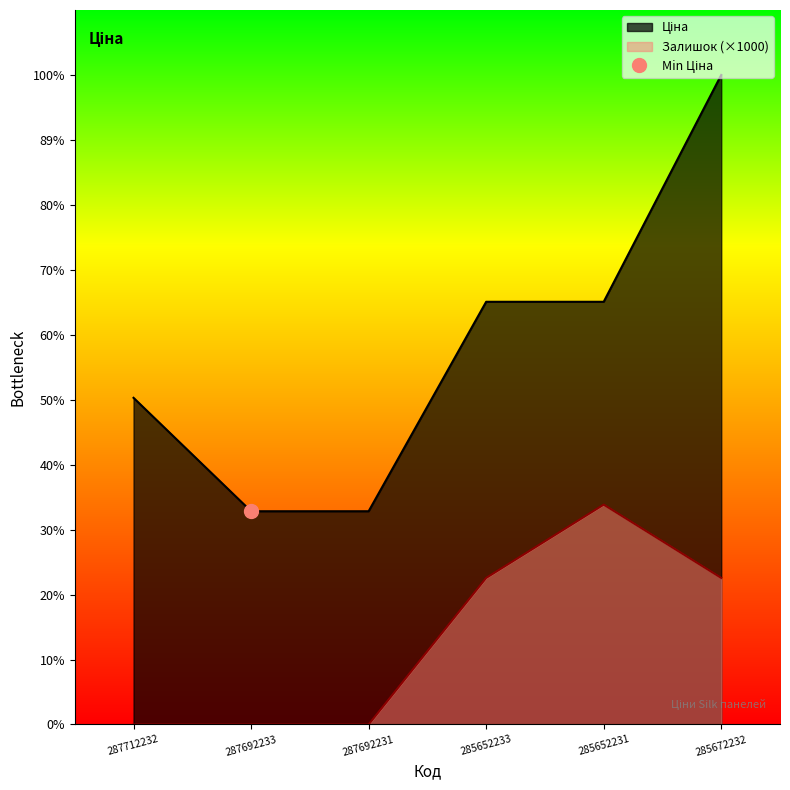

The Ціна series shows 39301.1 at 287692231. True or false?

False